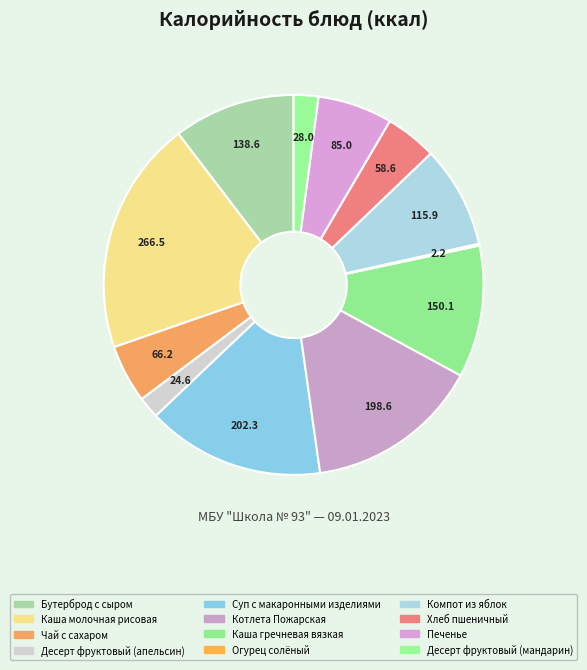

Which slice is the smallest?

Огурец солёный